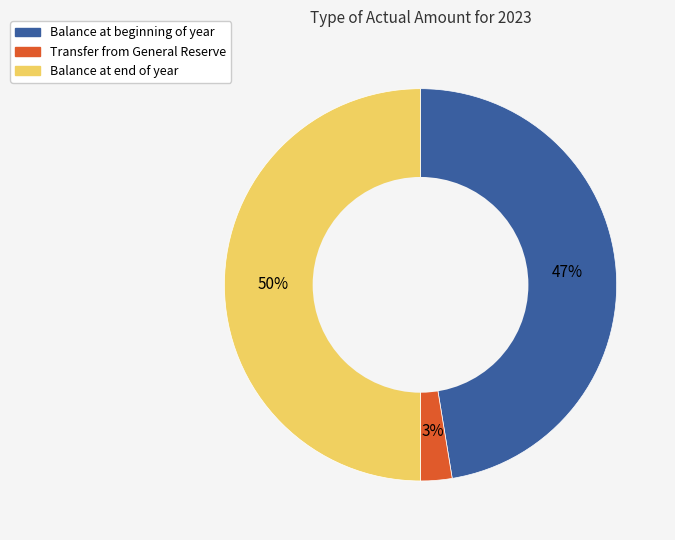

To the nearest percent, what is the combined percentage of Transfer from General Reserve and Balance at end of year?

53%